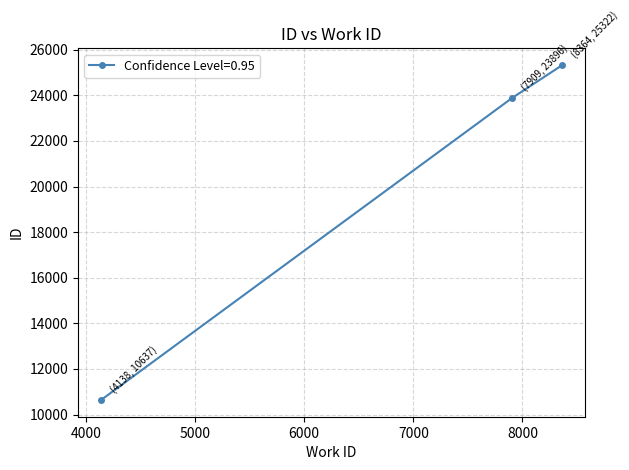

What is the greatest value displayed?

25322